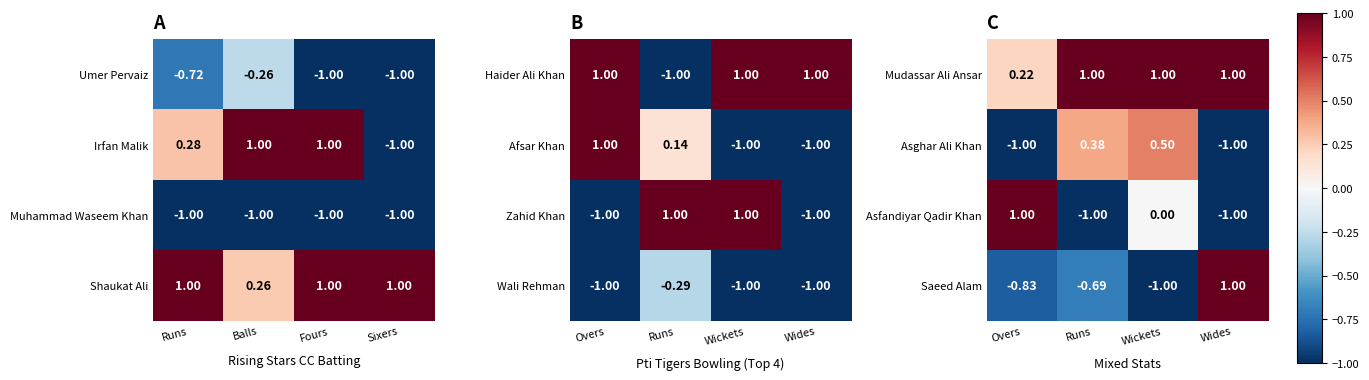

The value of Mudassar Ali Ansar at Wickets is 1.0. True or false?

True